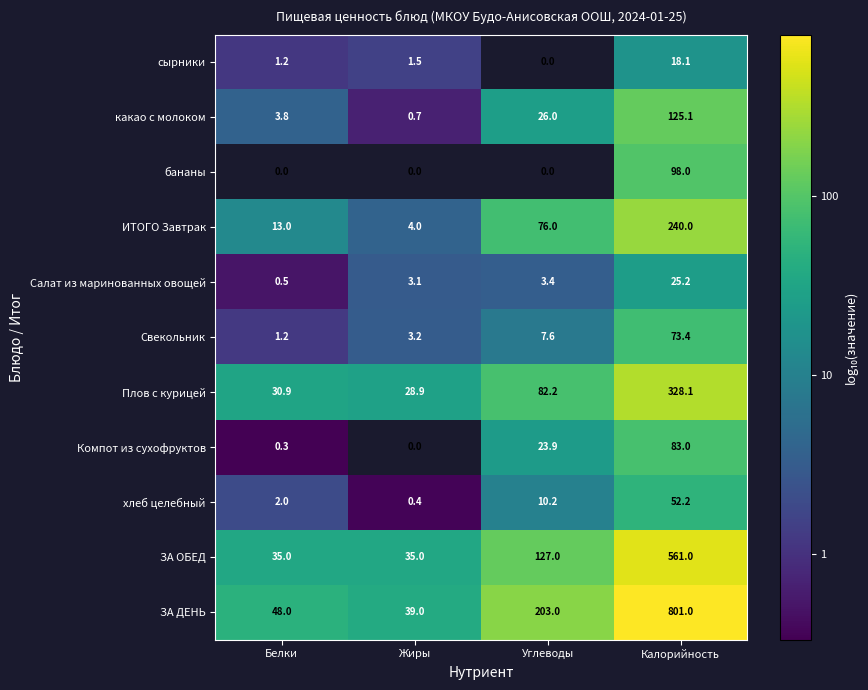

What is the difference between the ЗА ДЕНЬ values at Углеводы and Белки?

155.0